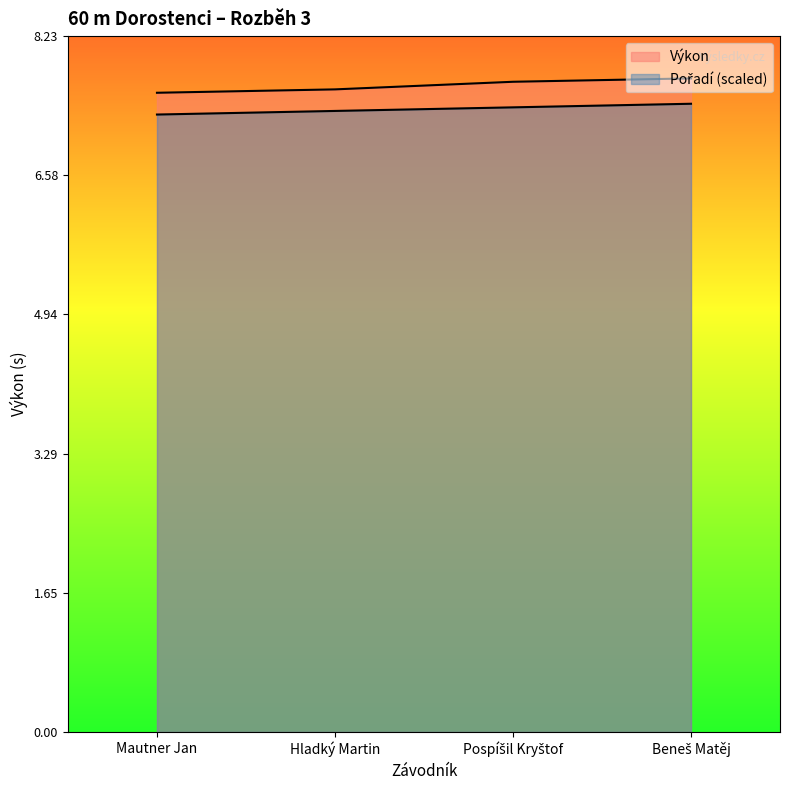

How many series are shown in this chart?

2